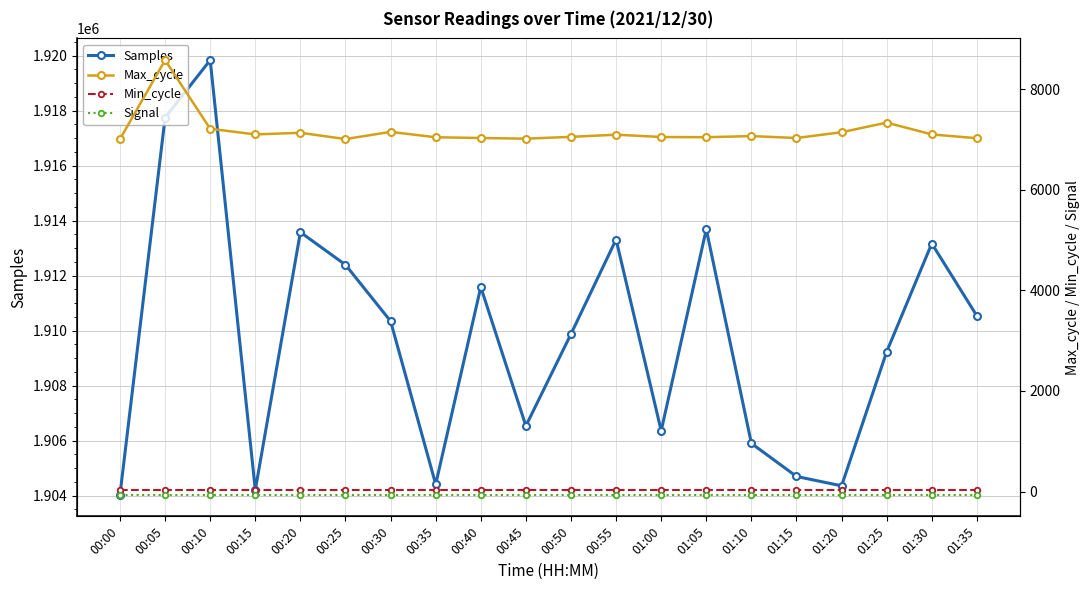

At which category does the chart reach its peak across all series?

00:10